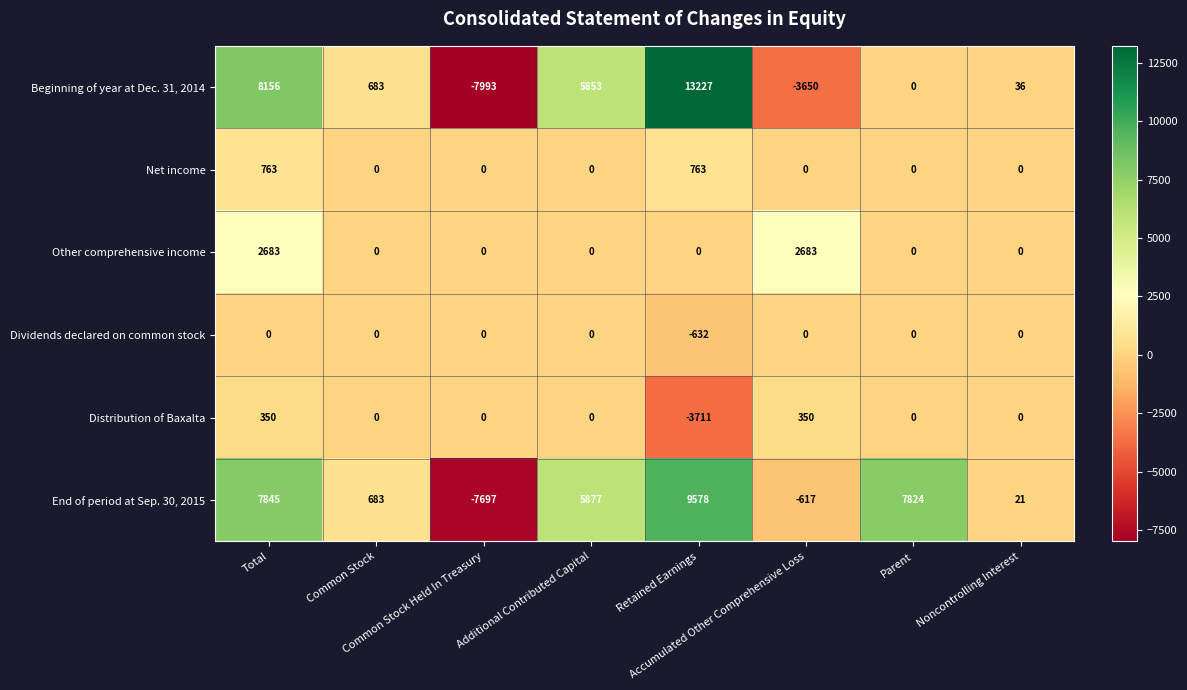

List the series in order of their peak value, highest first.

Beginning of year at Dec. 31, 2014, End of period at Sep. 30, 2015, Other comprehensive income, Net income, Distribution of Baxalta, Dividends declared on common stock